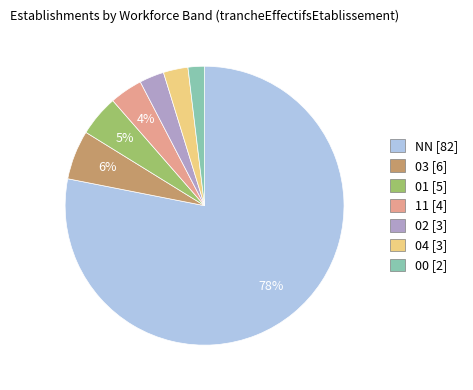

What is the ratio of the value at 03 to the value at 11?

1.5